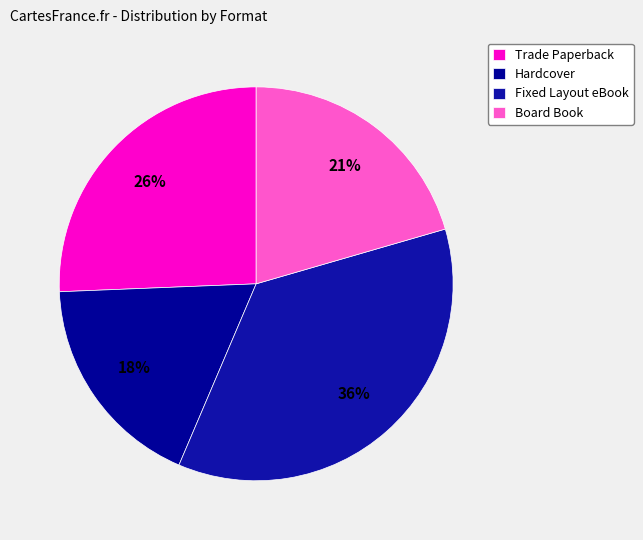

Rank the categories by value from highest to lowest.

Fixed Layout eBook, Trade Paperback, Board Book, Hardcover